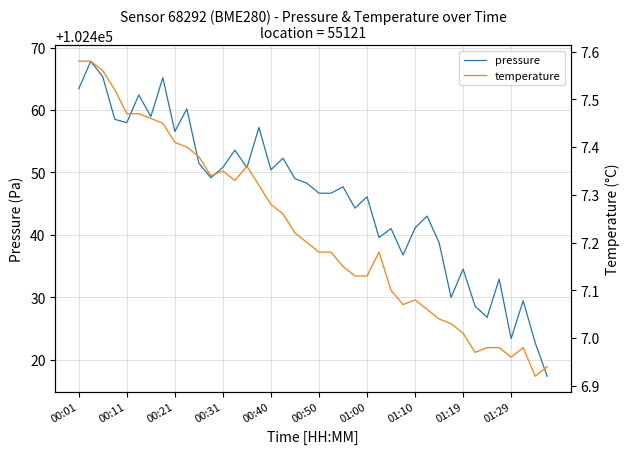

What value does the pressure series have at 19?

102448.2